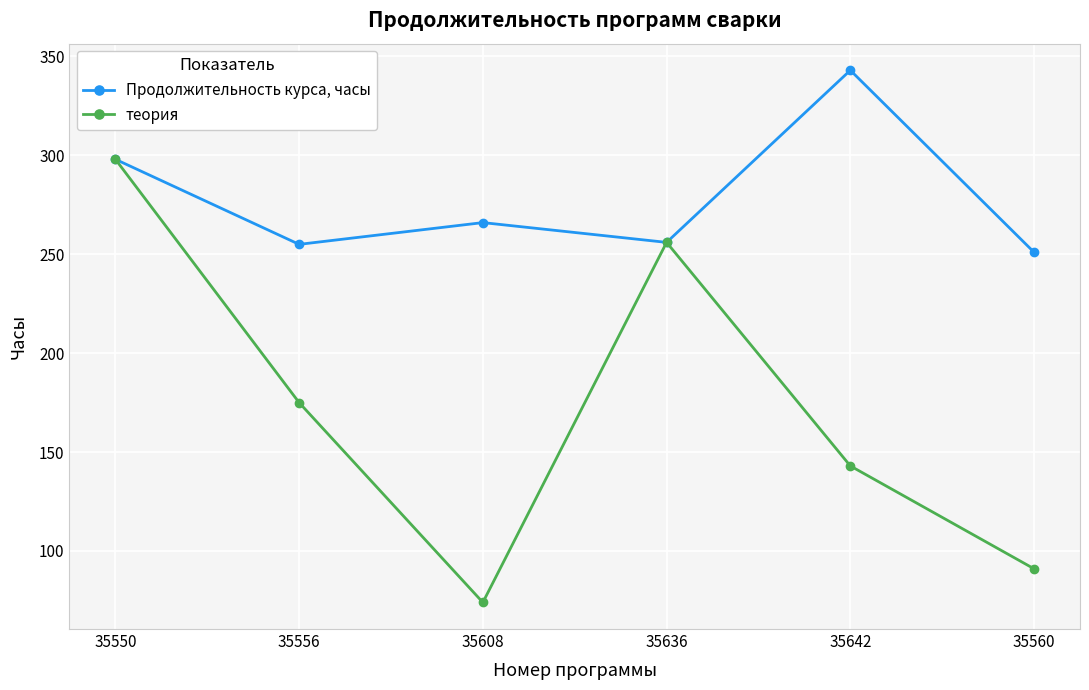

Which series has the largest total across all categories?

Продолжительность курса, часы